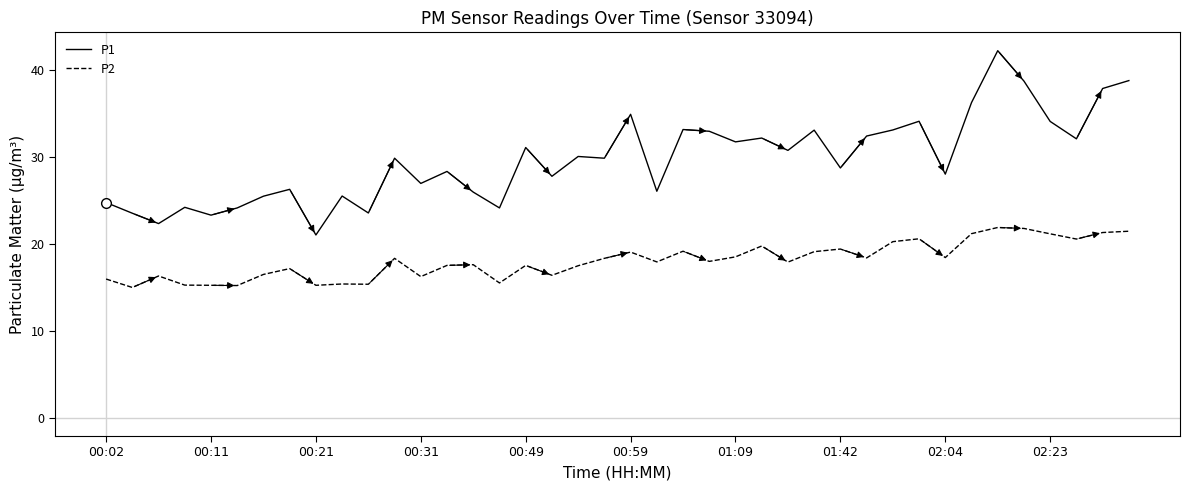

What is the difference between the maximum and minimum values in the P1 series?

21.2